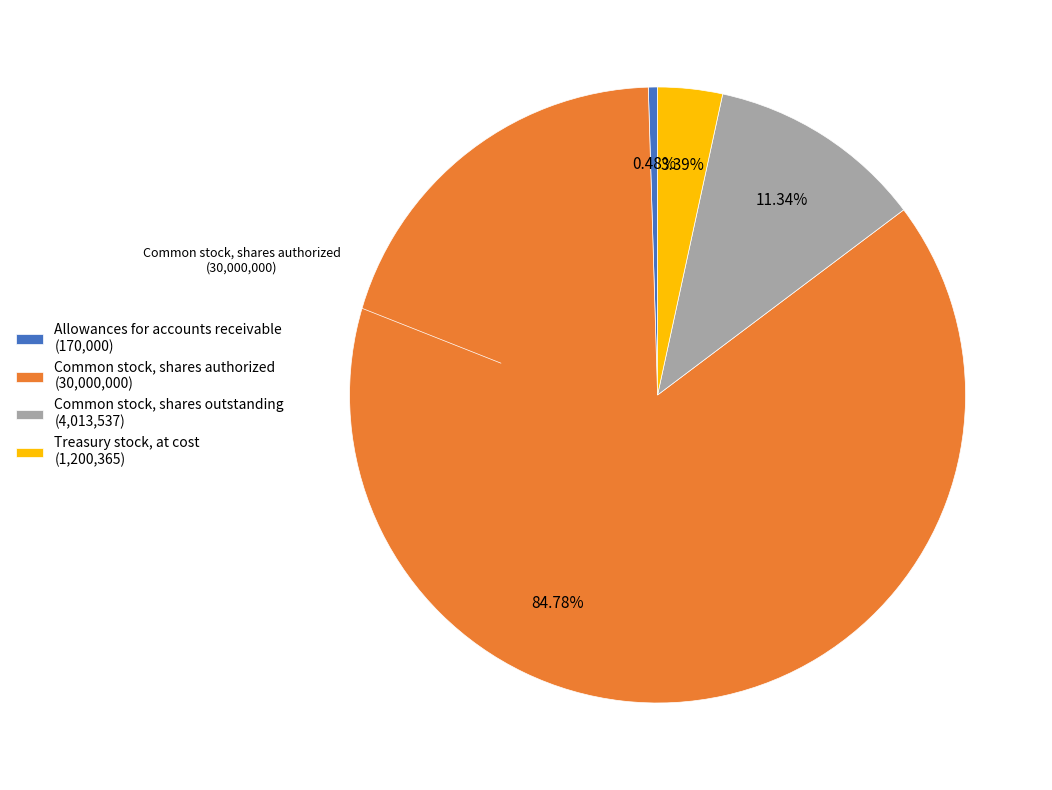

Which category has the biggest portion of the pie?

Common stock, shares authorized